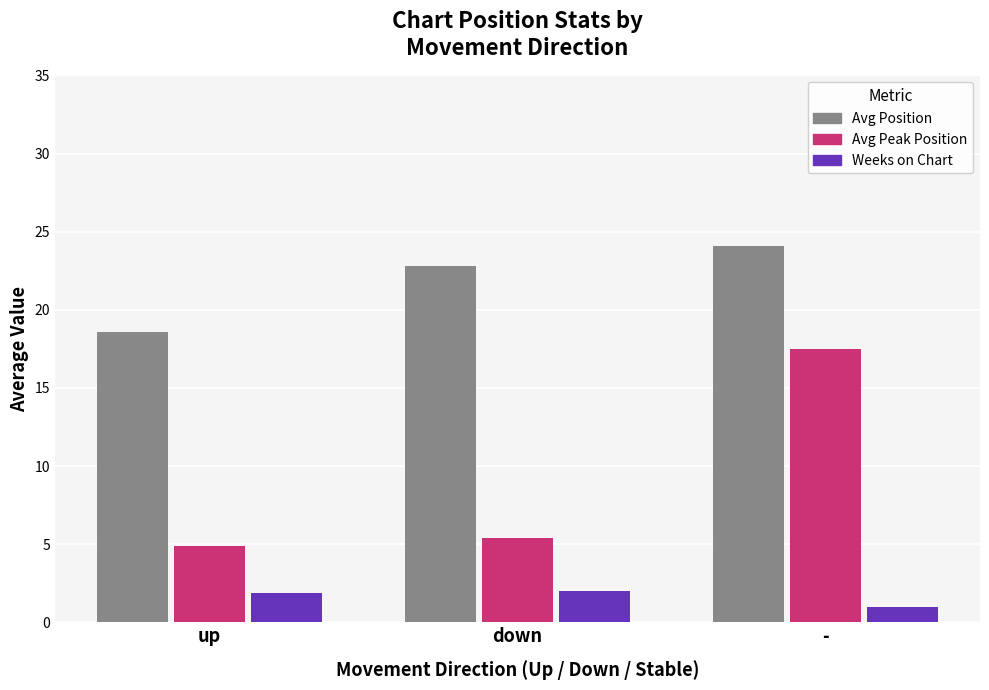

At which category is the sum across all series the highest?

-